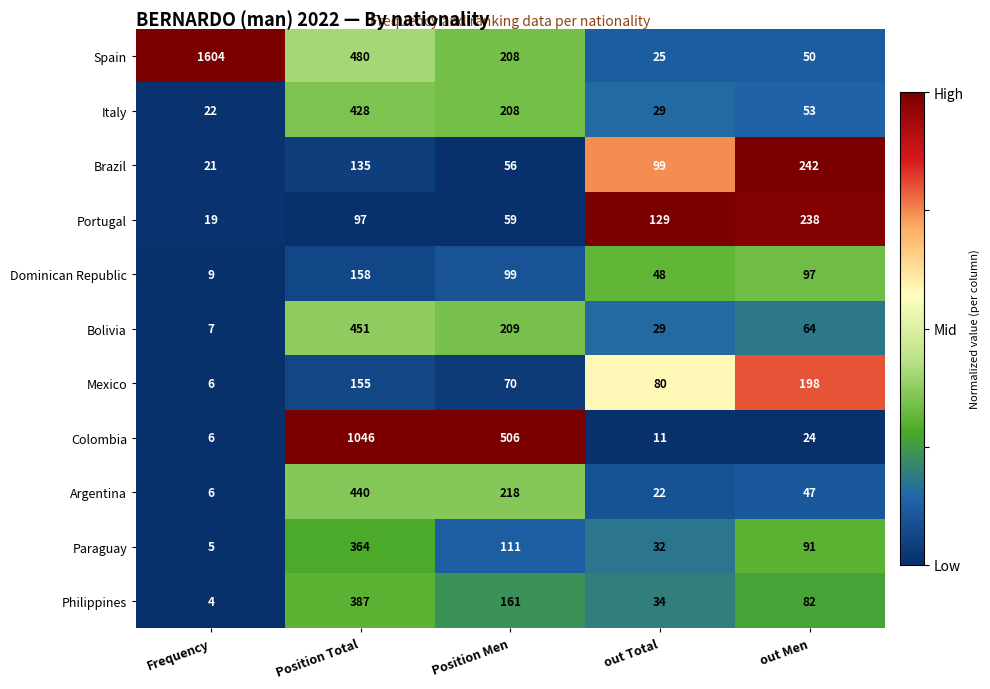

Which series changed the most between Position Men and out Total?

Colombia